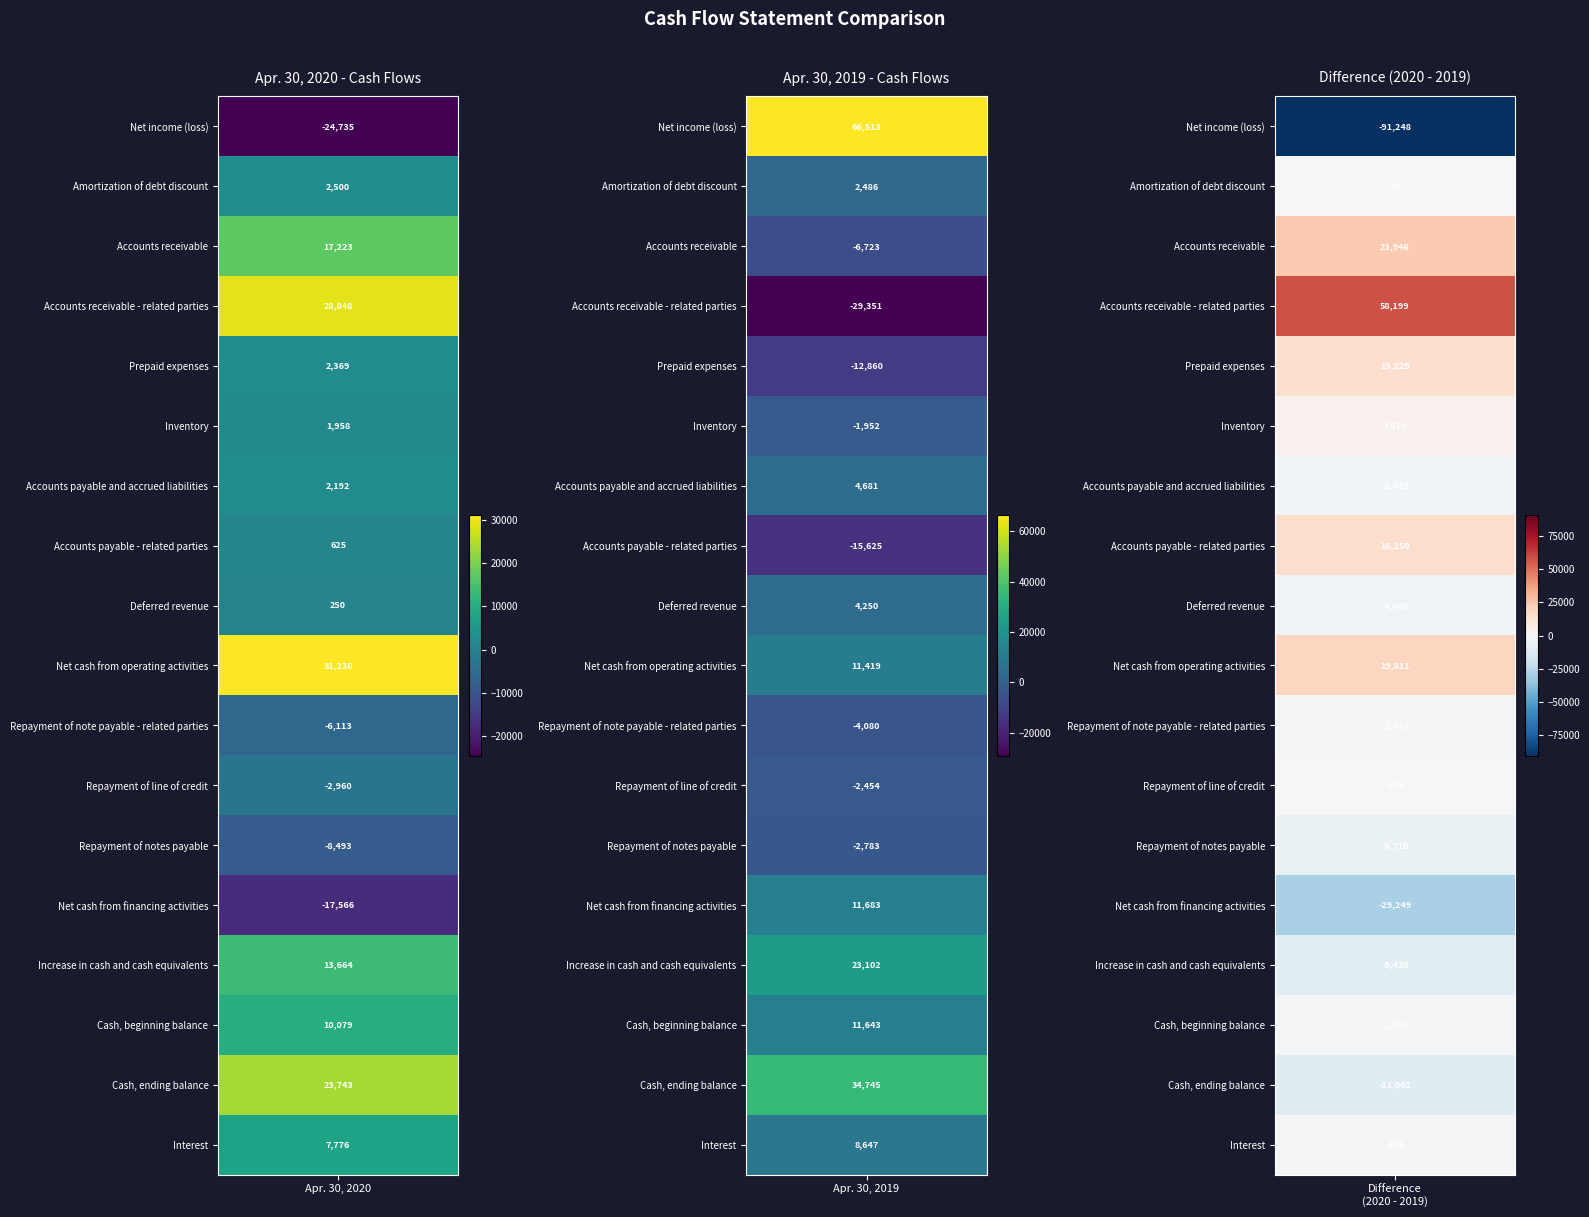

What is the minimum value for Repayment of note payable - related parties?

-6113